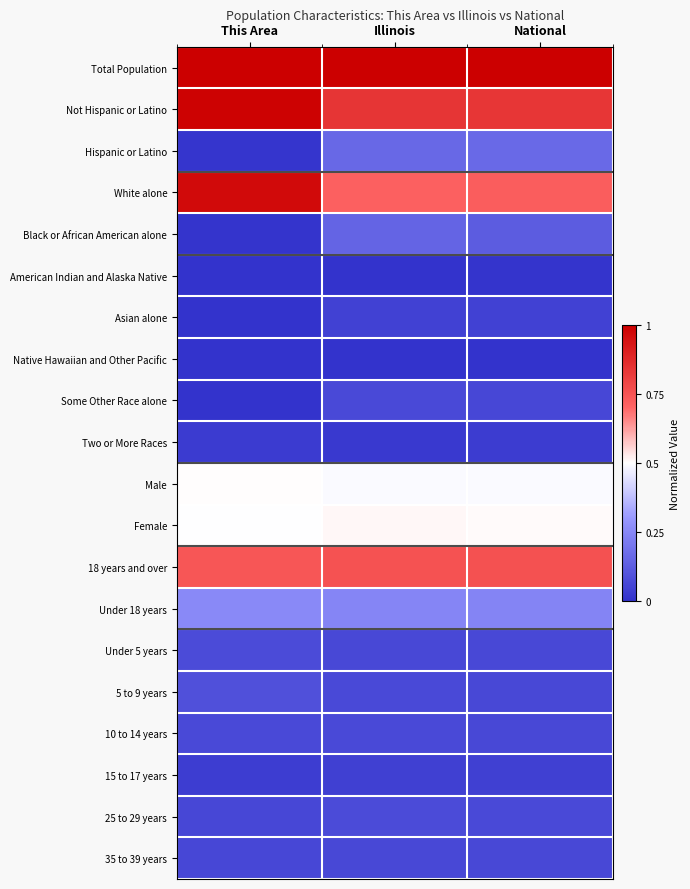

What is the greatest value displayed?

1.0